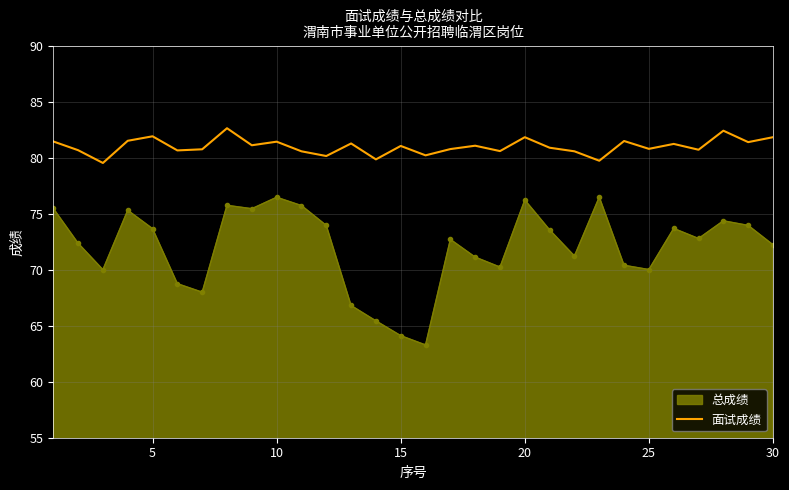

Which series has the largest total across all categories?

面试成绩